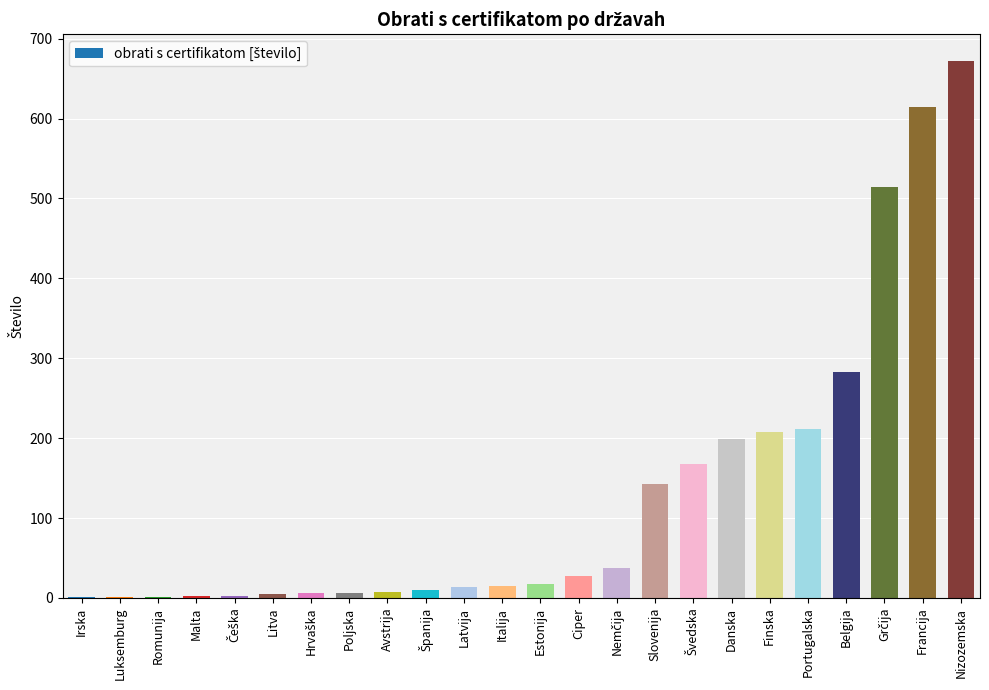

The chart shows a value of 283 at Belgija. True or false?

True